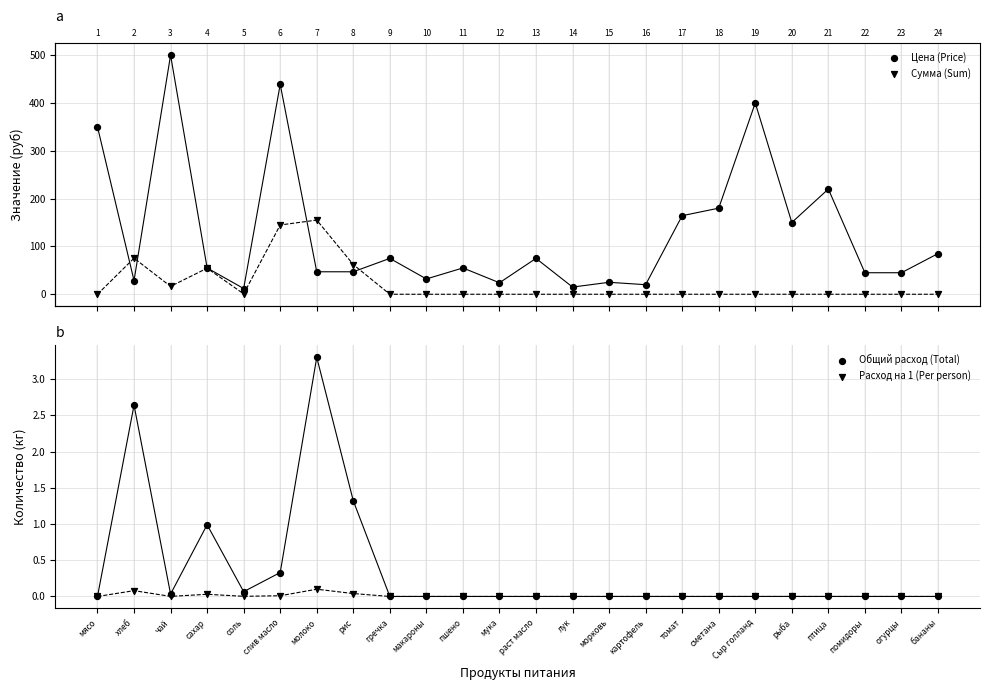

Is the value of Цена (Price) at пшено greater than the value of Общий расход (Total) at сахар?

Yes